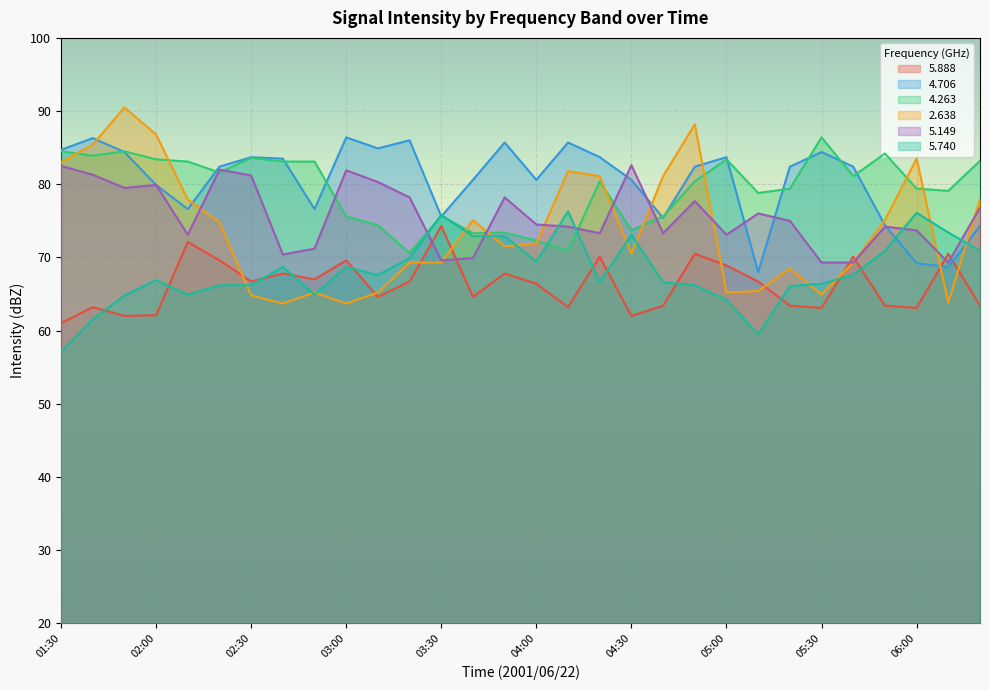

At which label does   2.638 first exceed 71?

01:30